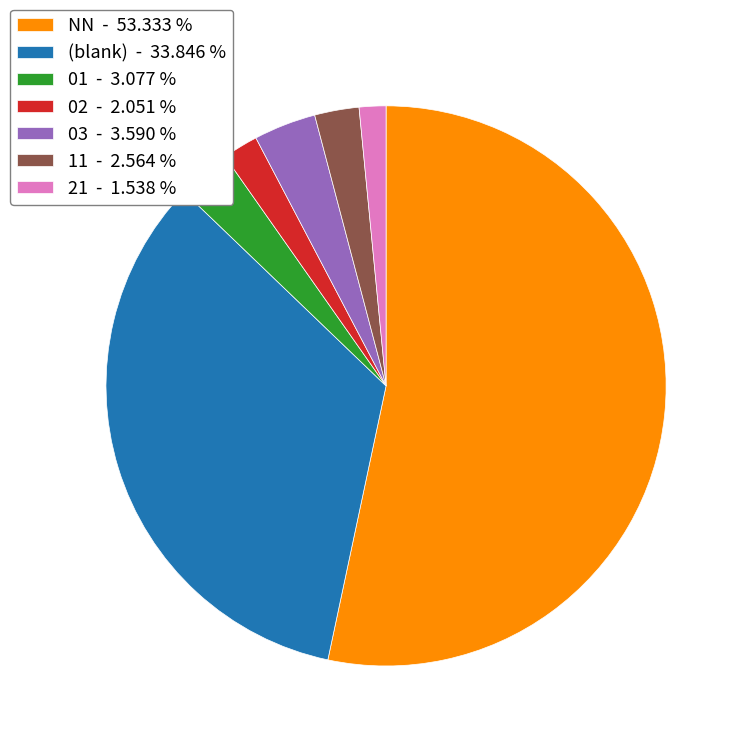

Does any single category account for the majority?

Yes